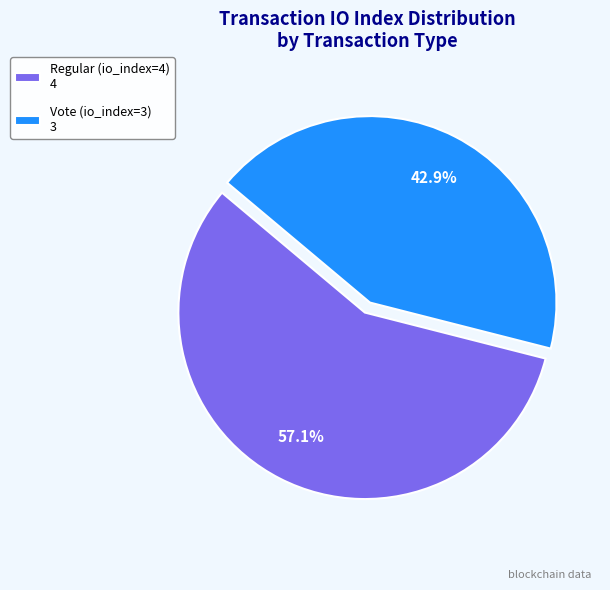

Do Vote (io_index=3) and Regular (io_index=4) together represent more than half of the pie?

Yes